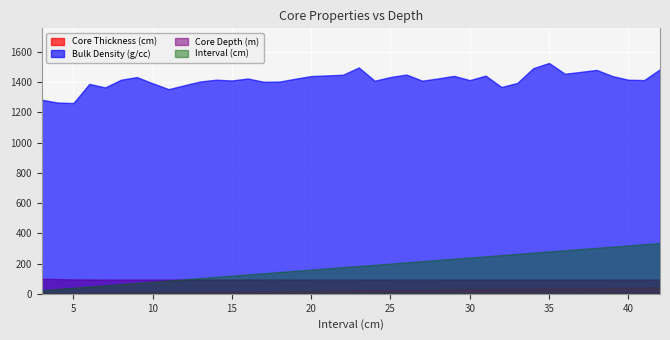

Which series has the largest total across all categories?

Bulk Density (g/cc)